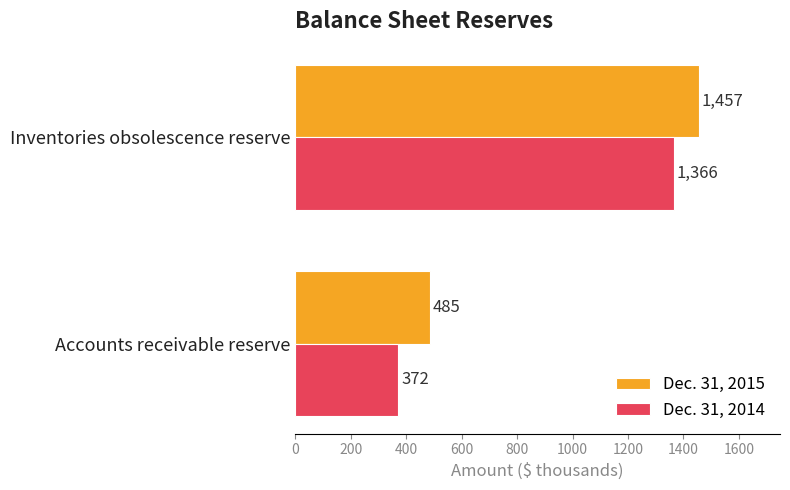

Between Accounts receivable reserve and Inventories obsolescence reserve, which series saw the biggest shift?

Dec. 31, 2014